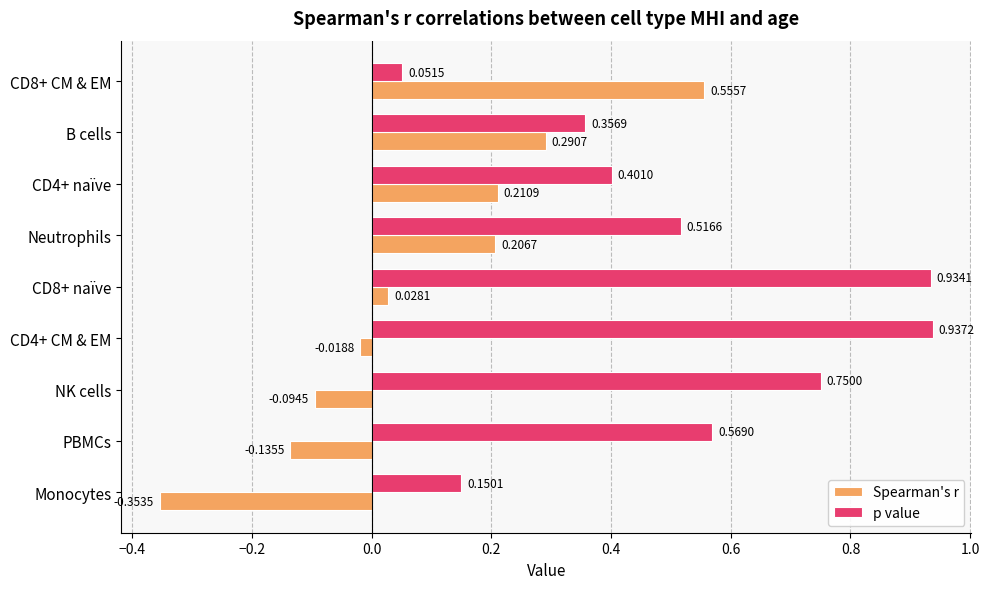

Rank the categories by Spearman's r value from lowest to highest.

Monocytes, PBMCs, NK cells, CD4+ CM & EM, CD8+ naïve, Neutrophils, CD4+ naïve, B cells, CD8+ CM & EM